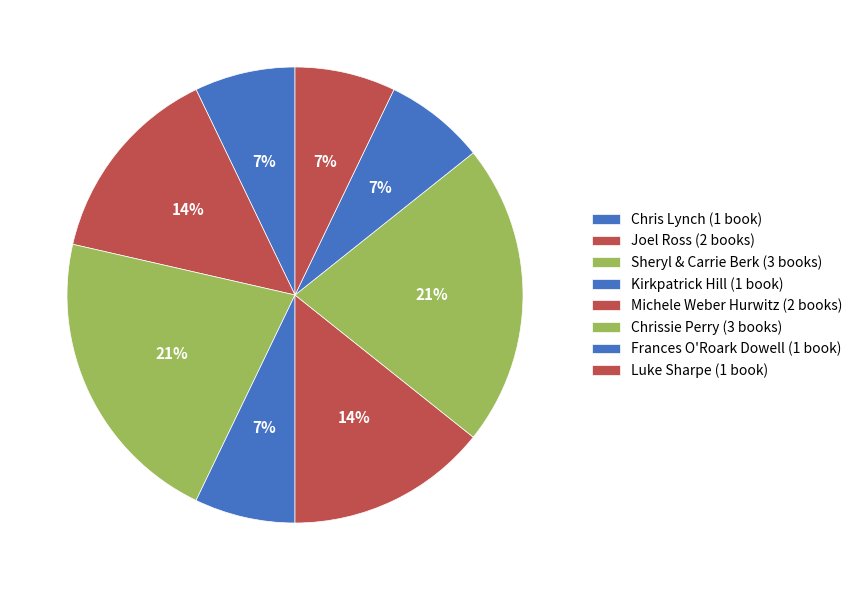

Is there any slice that represents more than half of the pie?

No